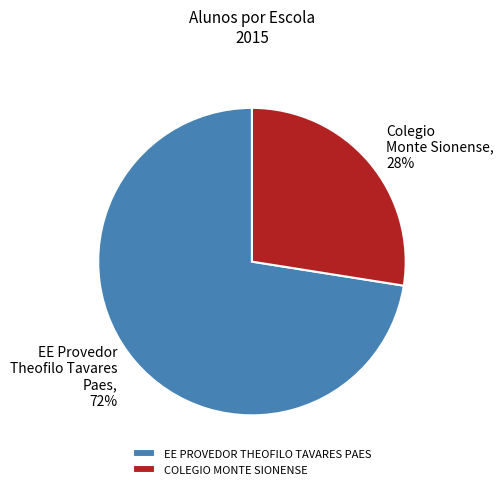

Approximately how many times larger is the value at COLEGIO MONTE SIONENSE compared to EE PROVEDOR THEOFILO TAVARES PAES?

0.4